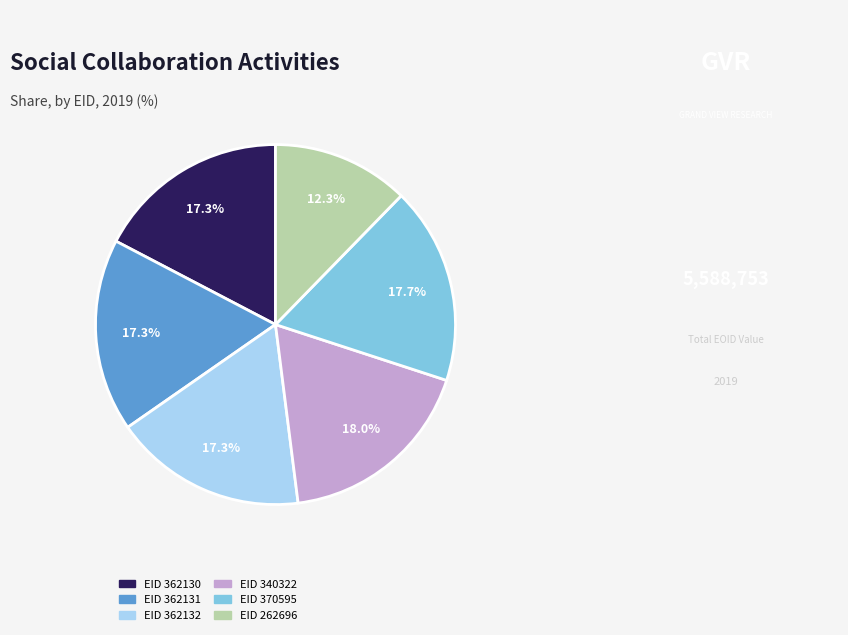

Is there a majority slice in this chart?

No